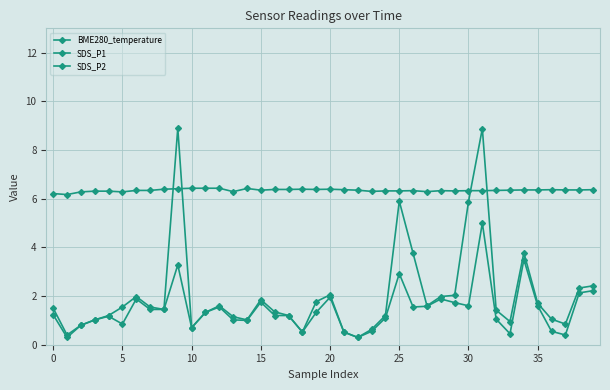

How many lines are shown in the chart?

3